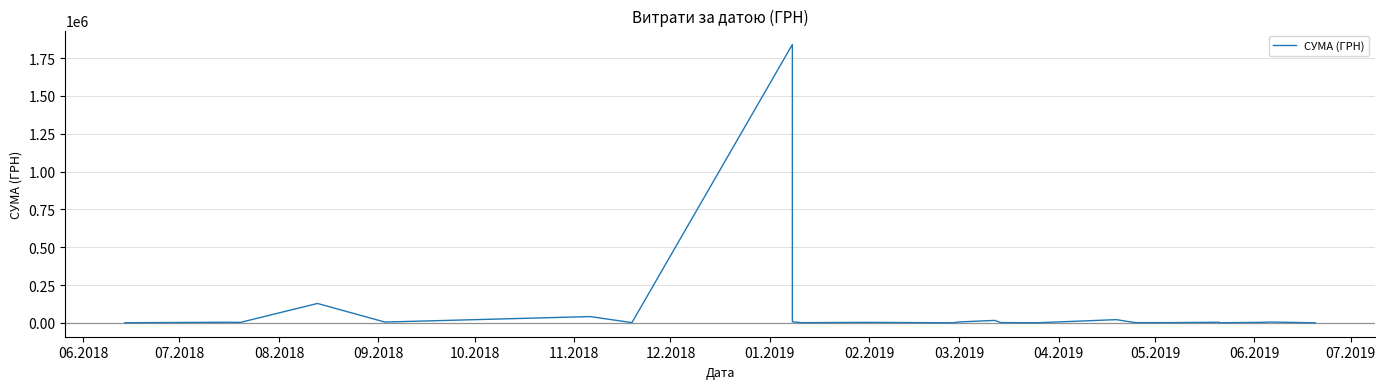

The chart shows a value of 945.0 at 06.2019. True or false?

True